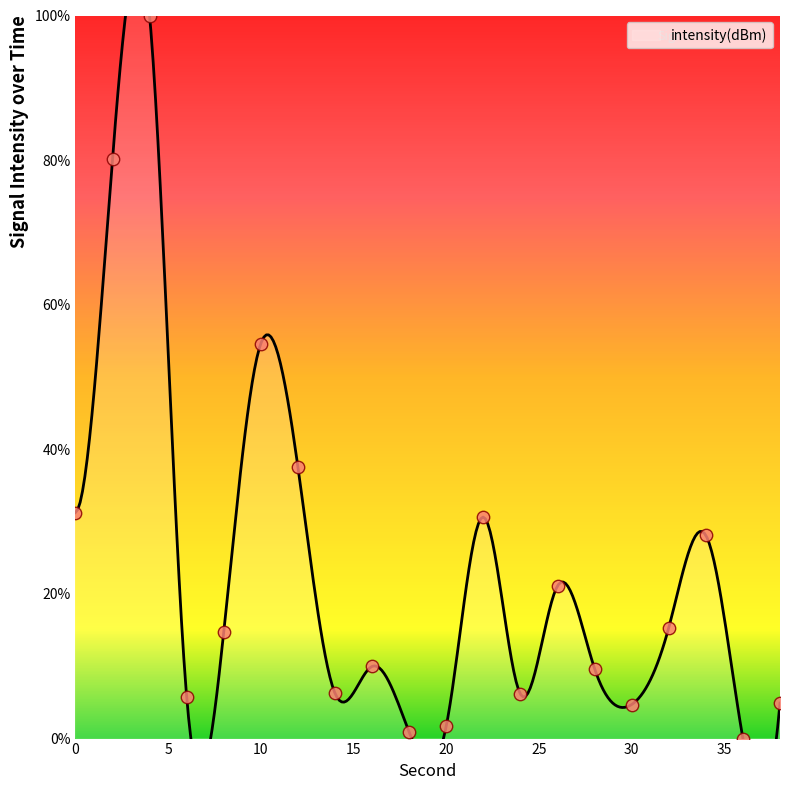

What is the ratio of the value at 16 to the value at 0?

0.3